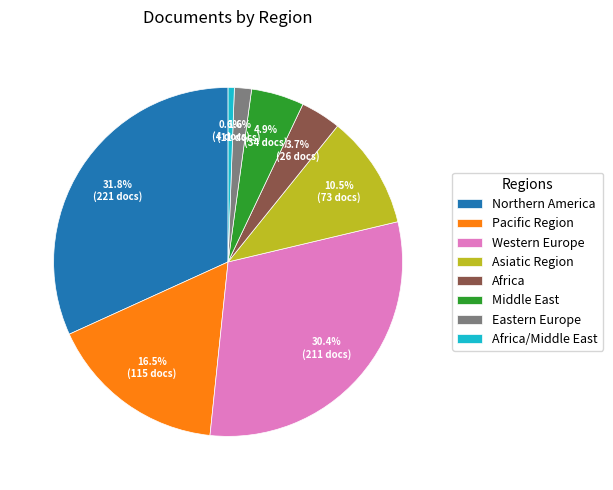

What percentage is the Africa slice, to the nearest percent?

4%